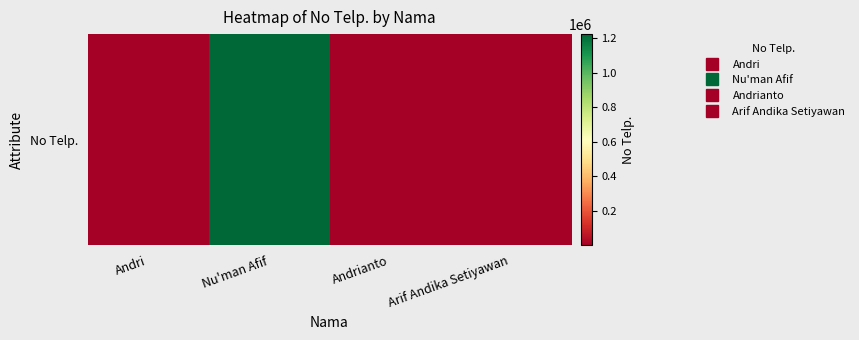

What is the ratio of the value at Nu'man Afif to the value at Andrianto?

53235.3